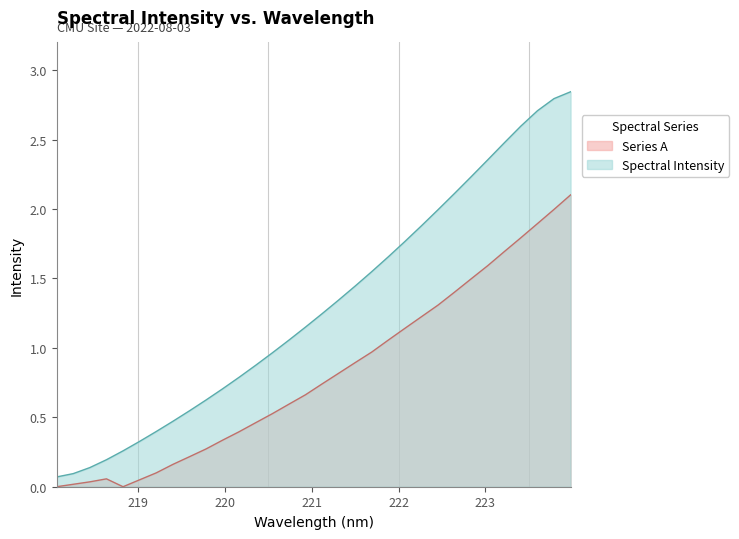

True or false: there are more than 0 points higher than both neighbors.

False